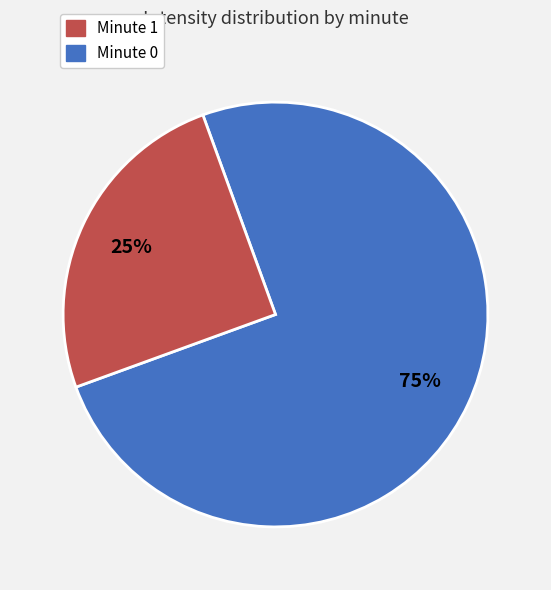

To the nearest percent, what is the average slice percentage?

50%